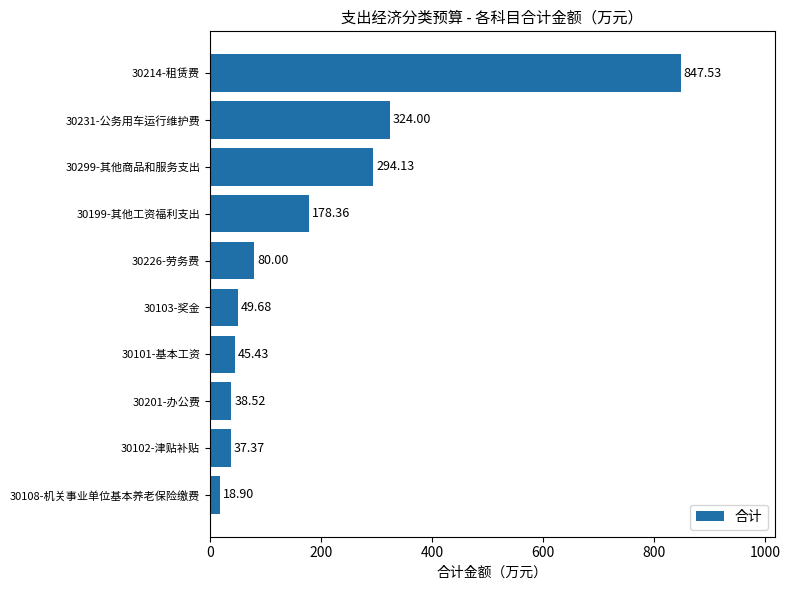

How many bars are there in total?

10